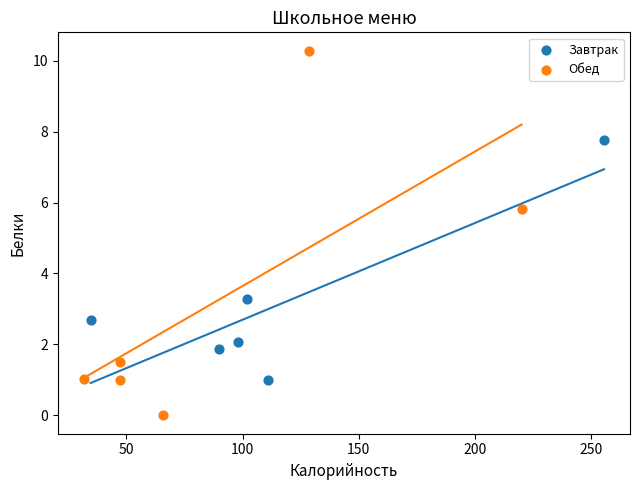

Which series reaches the minimum Y coordinate?

Обед